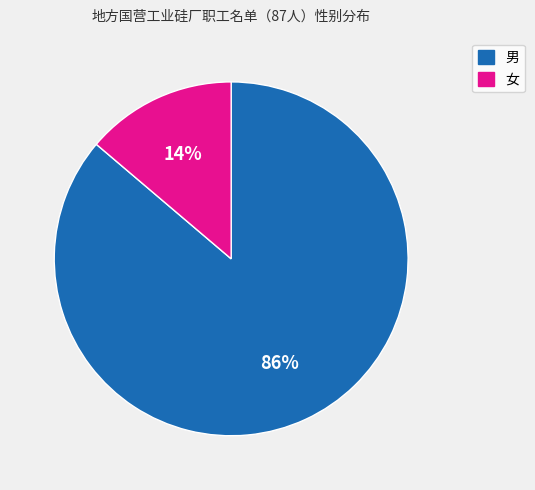

What is the largest slice in the pie chart?

男